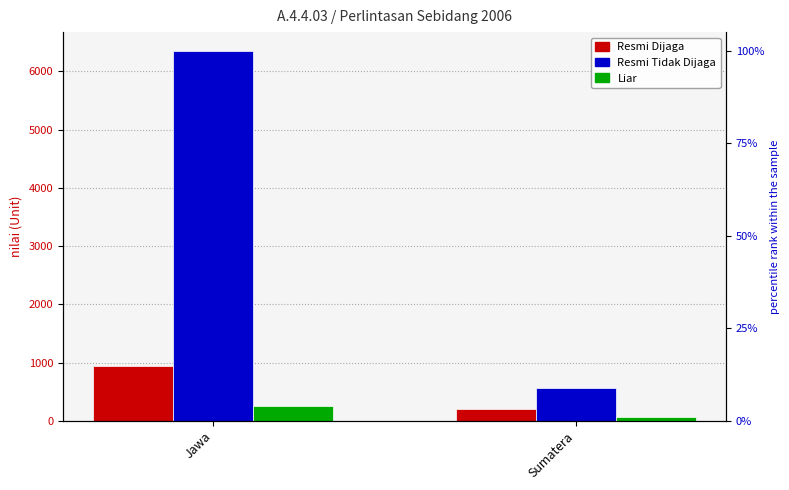

Count the number of categories in the chart.

2